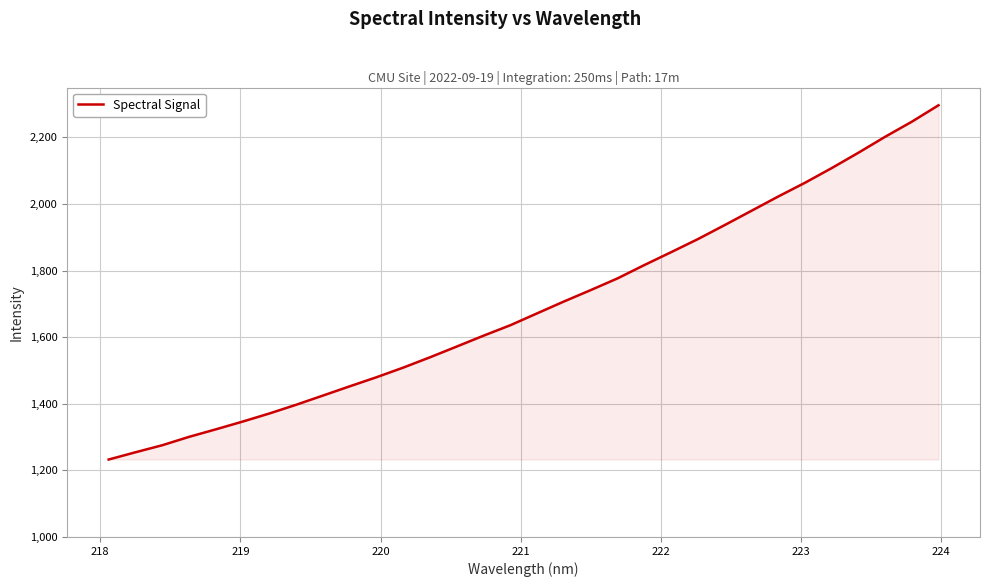

What is the difference between the maximum and minimum values?

1064.0